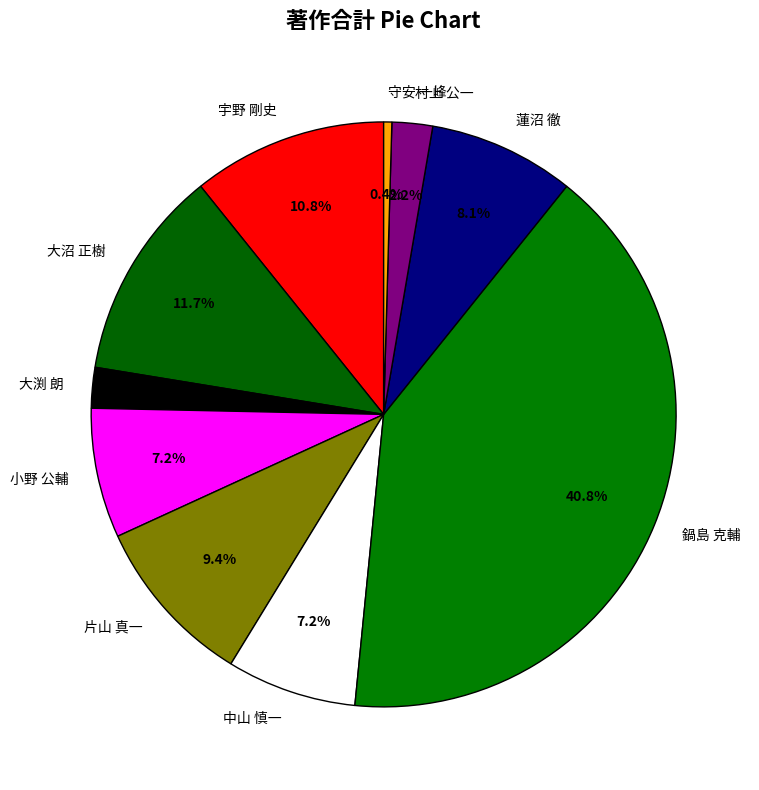

To the nearest percent, what percentage of the pie is 小野 公輔?

7%